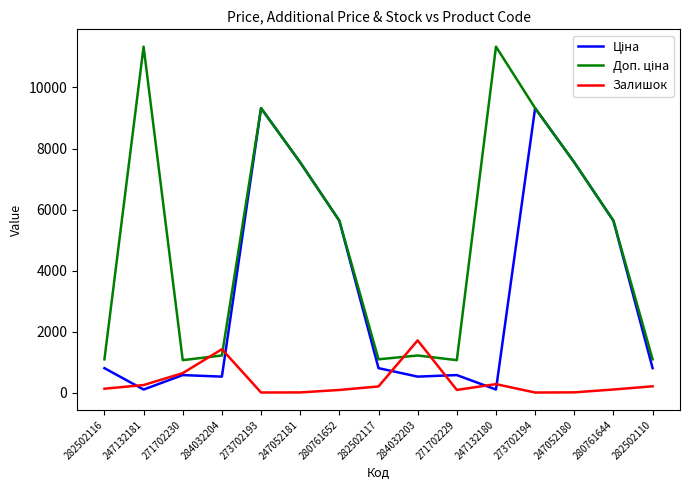

True or false: Залишок has a value of 19.0 at 247052181.

True